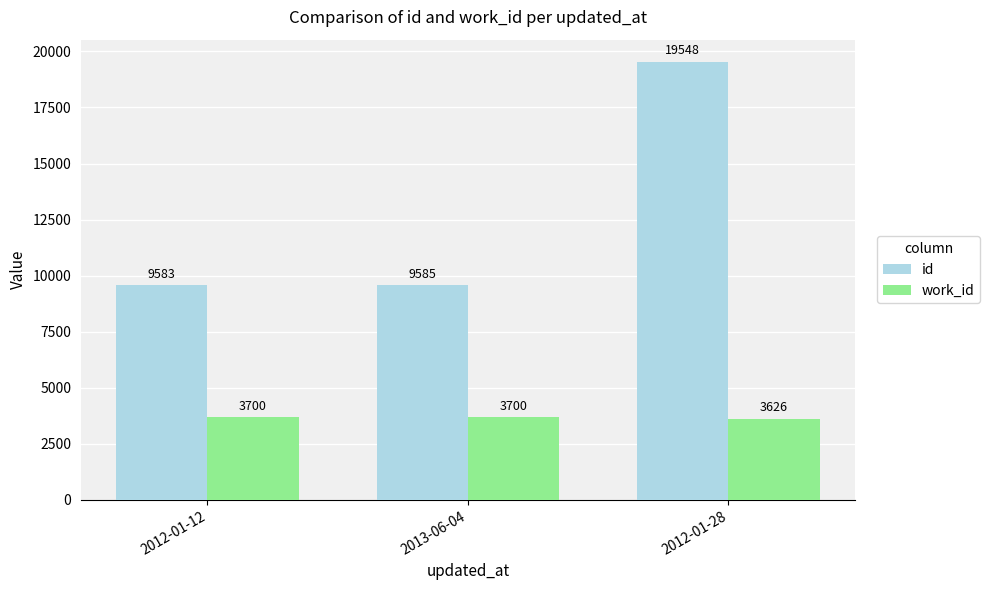

What is the value of the work_id bar at the 2nd from the left?

3700